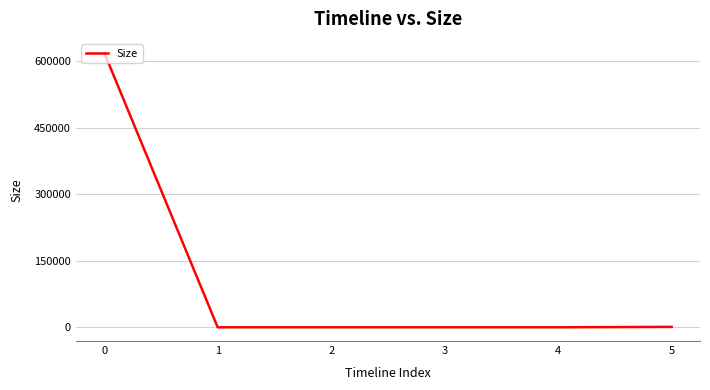

How many distinct data groups are displayed?

1